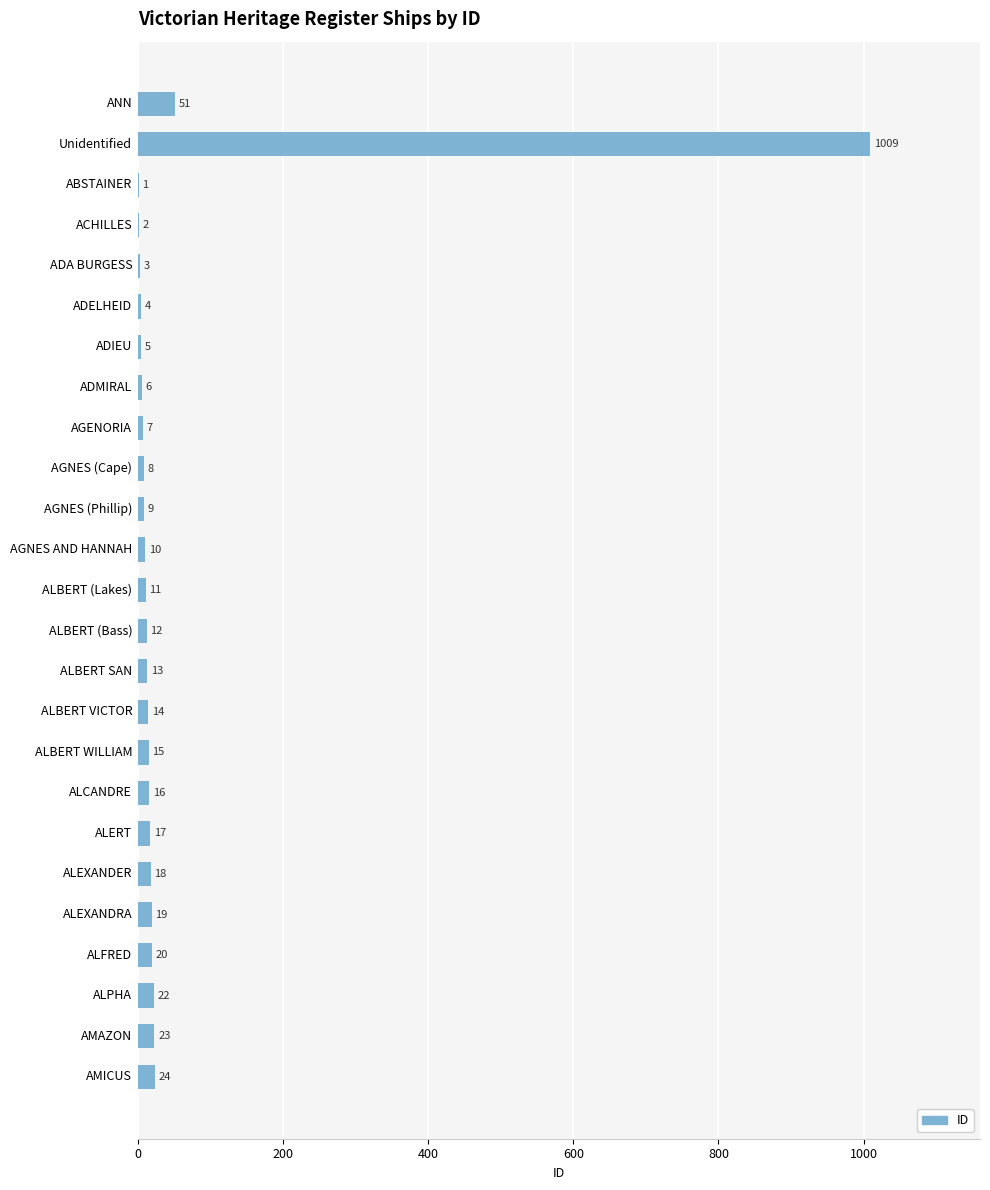

Which label corresponds to the largest value in the chart?

Unidentified